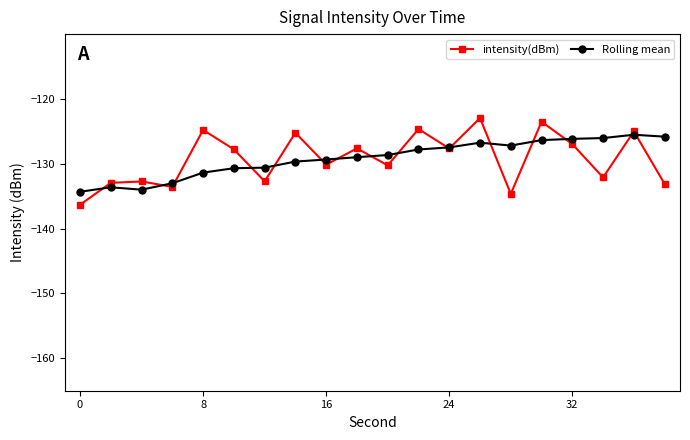

What is the maximum value shown in the chart?

-122.9